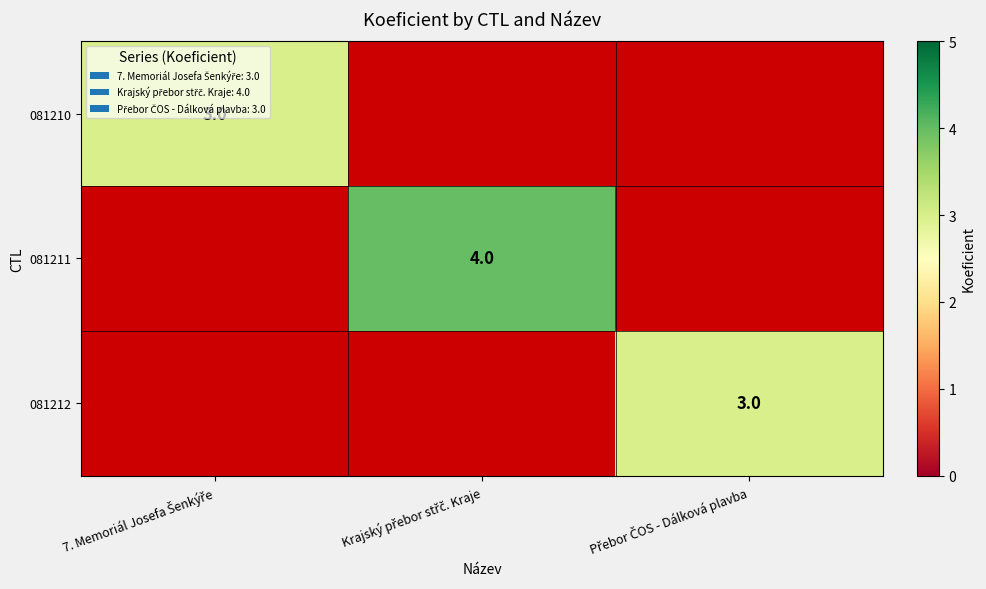

Between Přebor ČOS - Dálková plavba and Krajský přebor střč. Kraje, which is larger?

Krajský přebor střč. Kraje